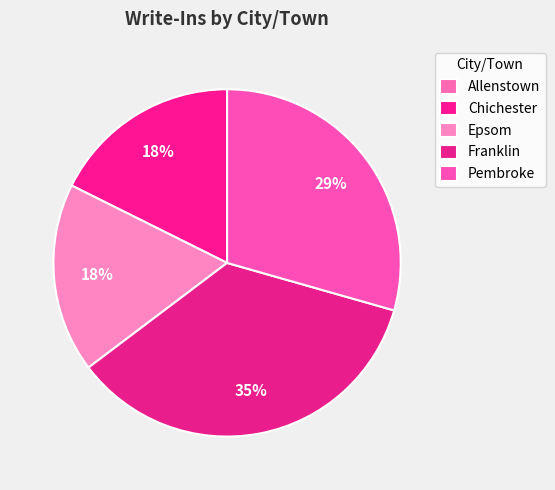

Between Epsom and Chichester, which is larger?

Epsom